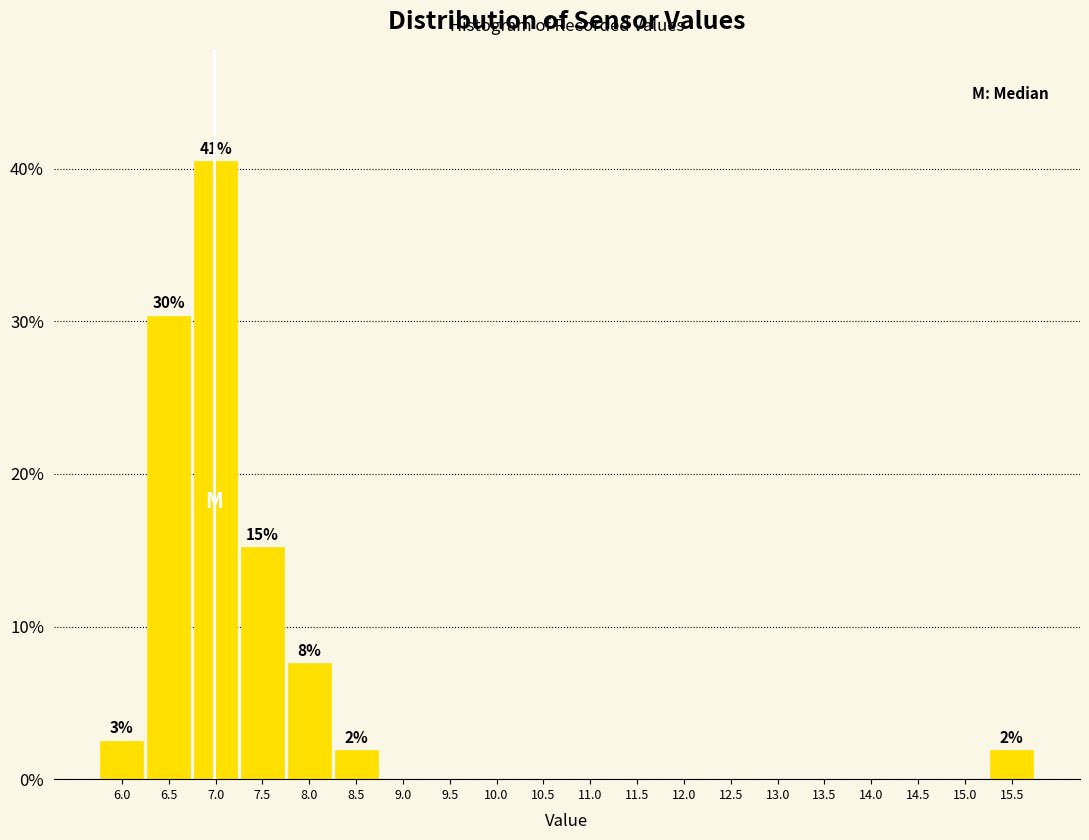

Reading left to right, extract all data points from this chart.

6.0=2.5	6.5=30.4	7.0=40.5	7.5=15.2	8.0=7.6	8.5=1.9	9.0=0.0	9.5=0.0	10.0=0.0	10.5=0.0	11.0=0.0	11.5=0.0	12.0=0.0	12.5=0.0	13.0=0.0	13.5=0.0	14.0=0.0	14.5=0.0	15.0=0.0	15.5=1.9